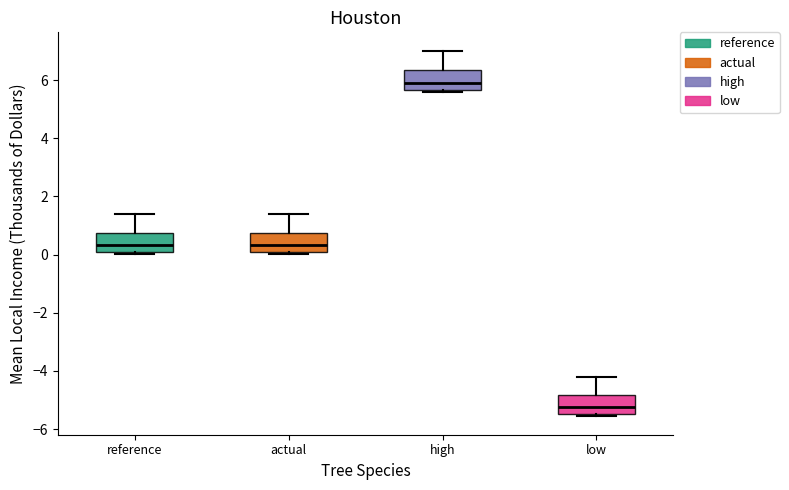

Where does the median line of the box for reference sit on the y-axis? The values are not printed on the chart, so give them approximately, as read against the axis.

0.4